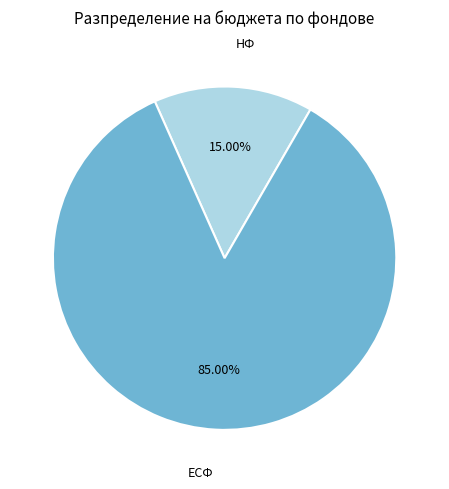

What percentage is NOT represented by НФ?

85.0%